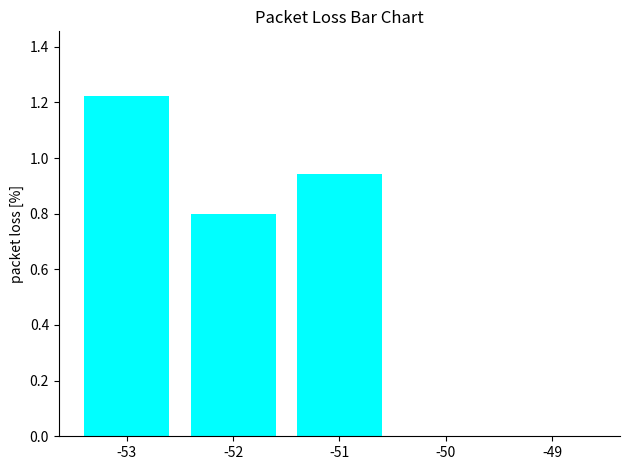

At which category does the chart reach its peak across all series?

-53